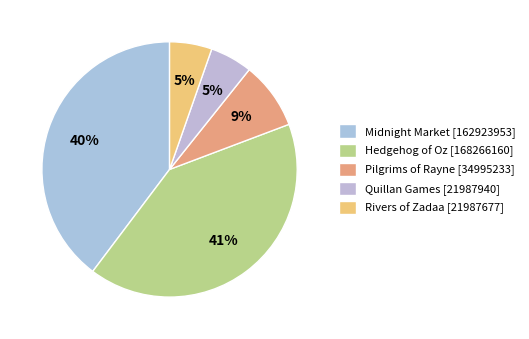

Rank the categories by value from highest to lowest.

Hedgehog of Oz, Midnight Market, Pilgrims of Rayne, Quillan Games, Rivers of Zadaa